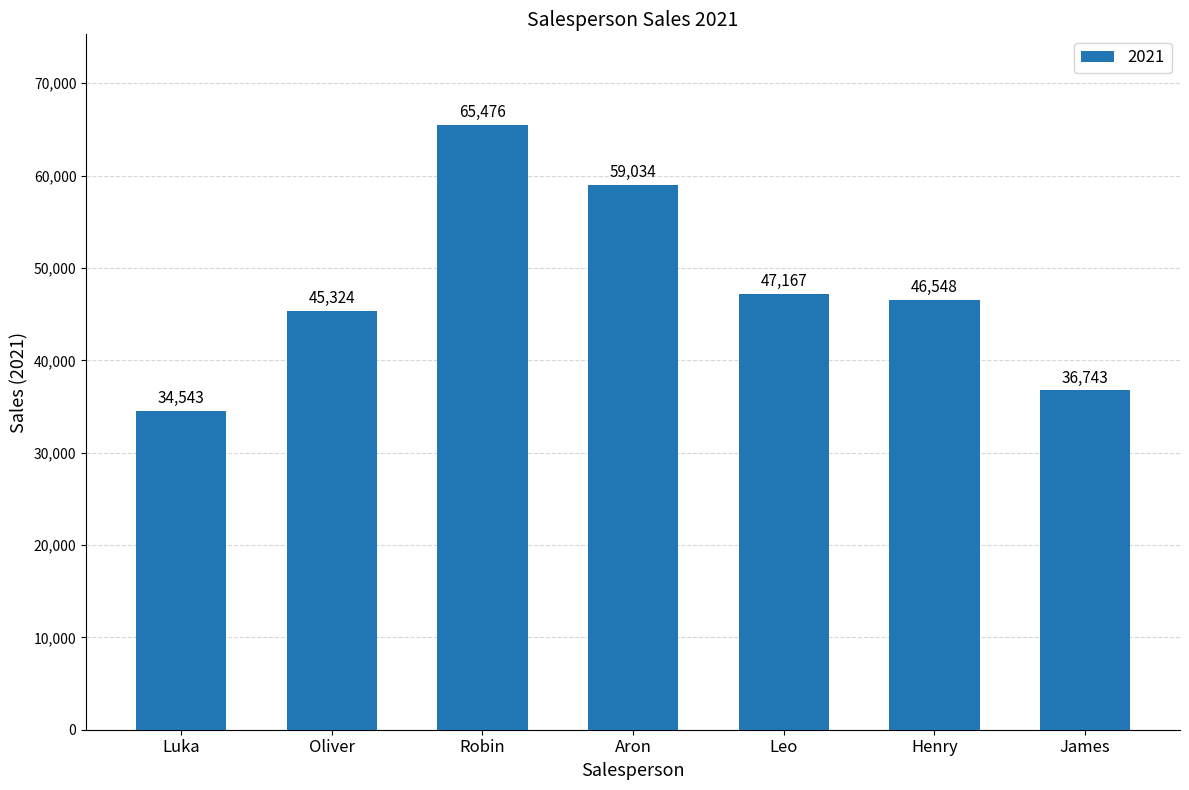

What is the change in value from Luka to Aron?

+24491